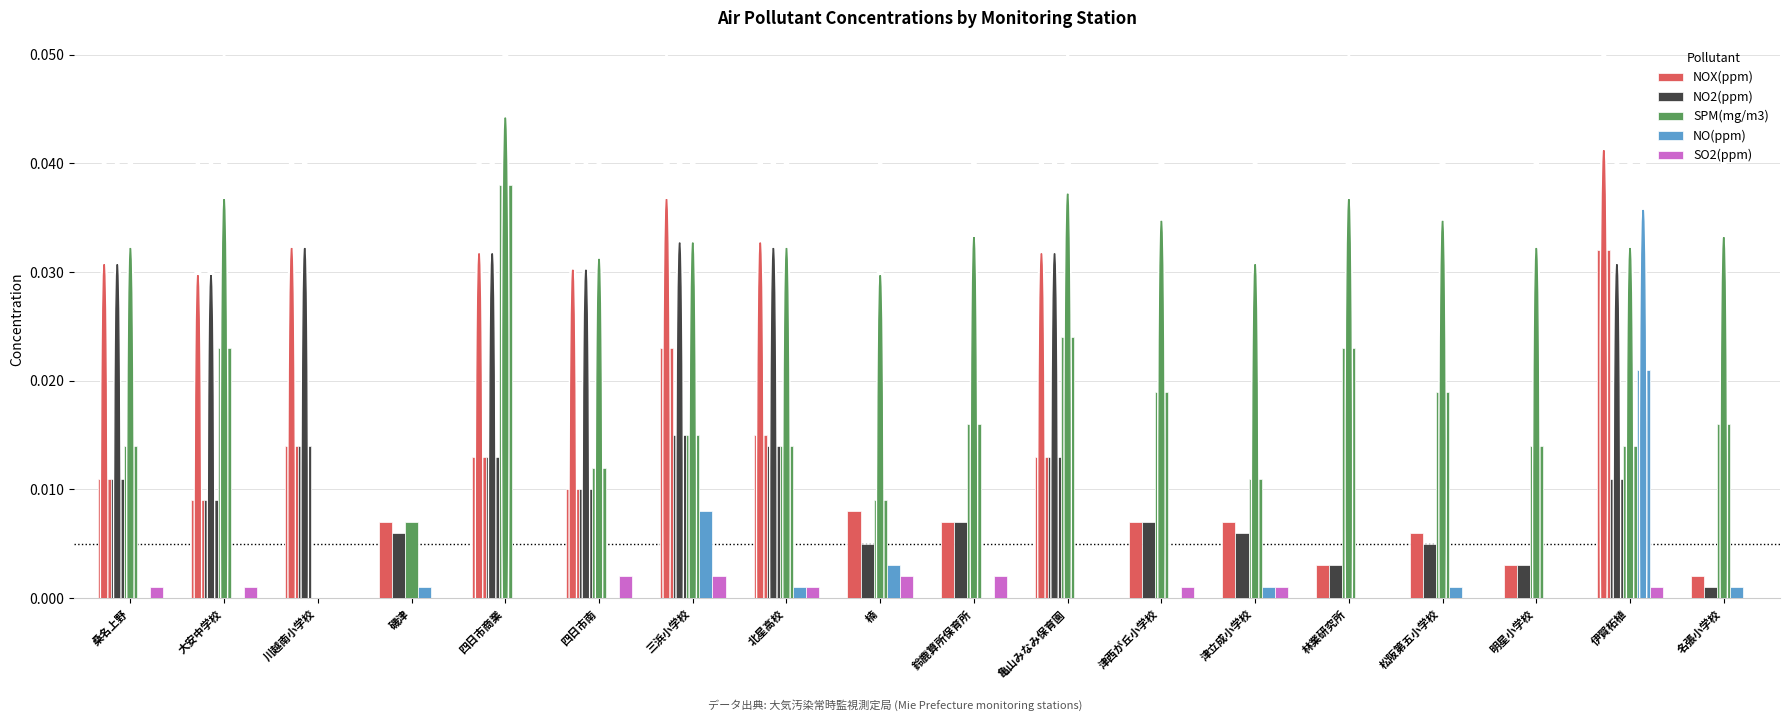

Are the bars grouped side by side (vs. stacked)?

Yes